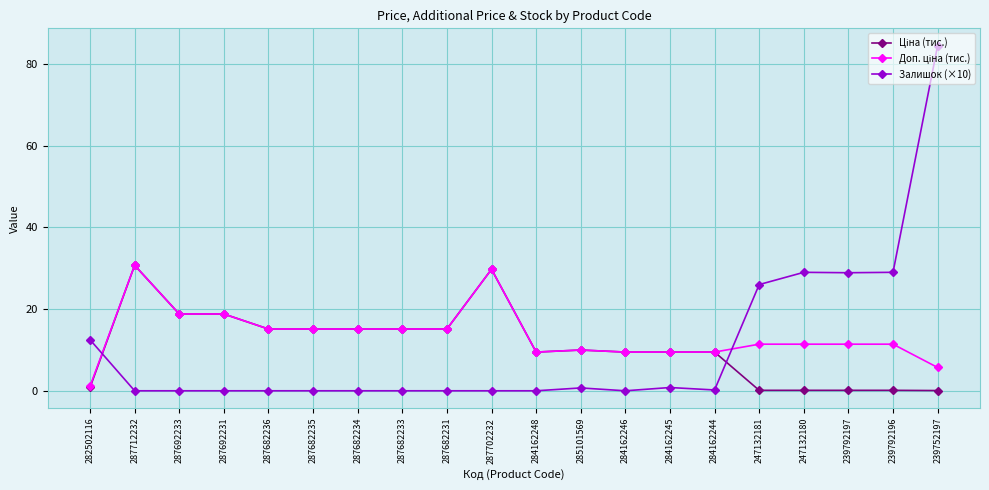

What position from the left is 287682233?

8